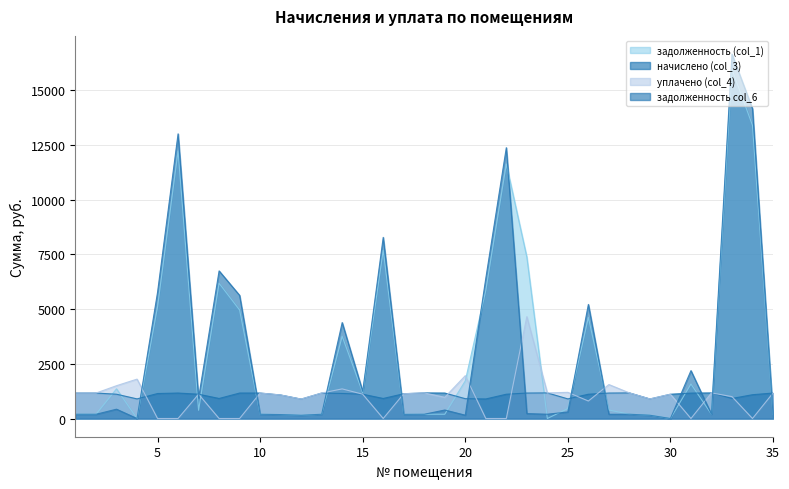

At which category does задолженность col_6 reach its first local peak?

3